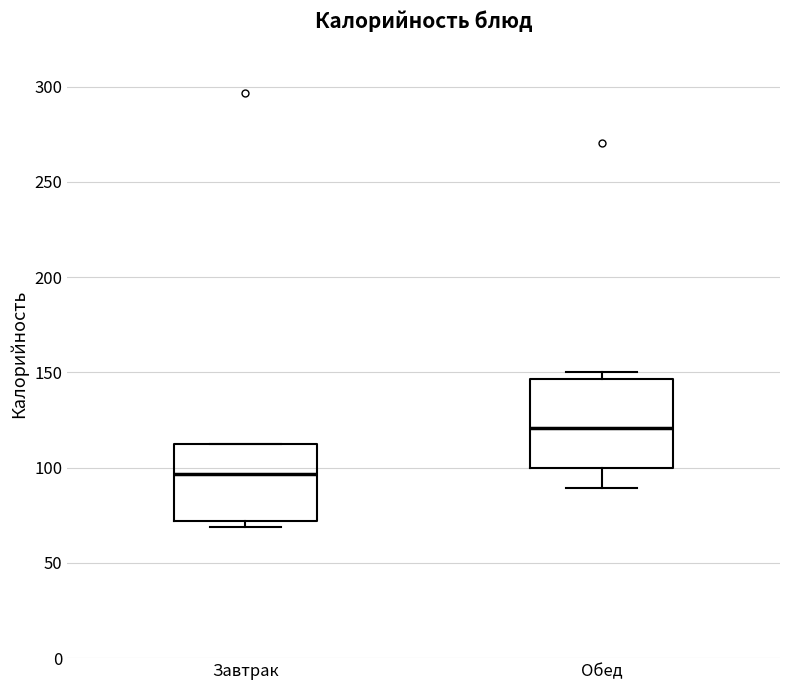

Which box has the highest median line?

Обед